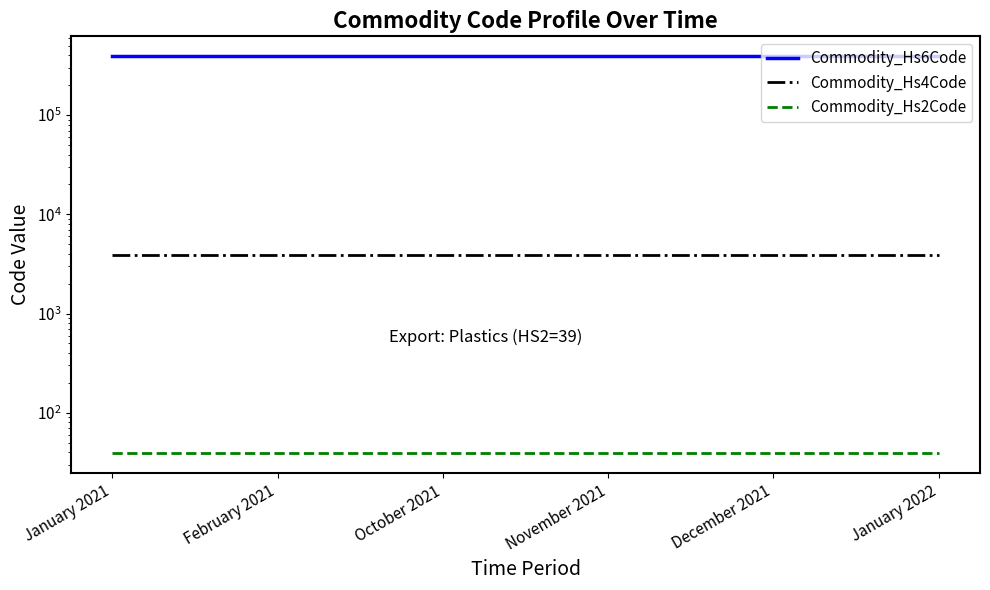

True or false: Commodity_Hs6Code has more than 1 points higher than both neighbors.

False